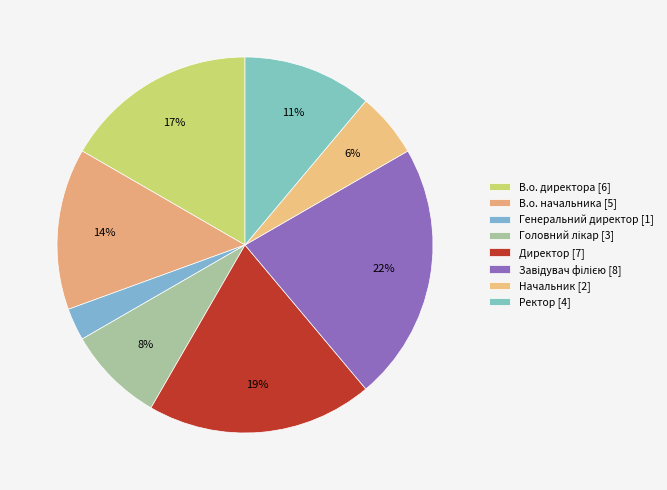

Count the number of slices in the pie.

8